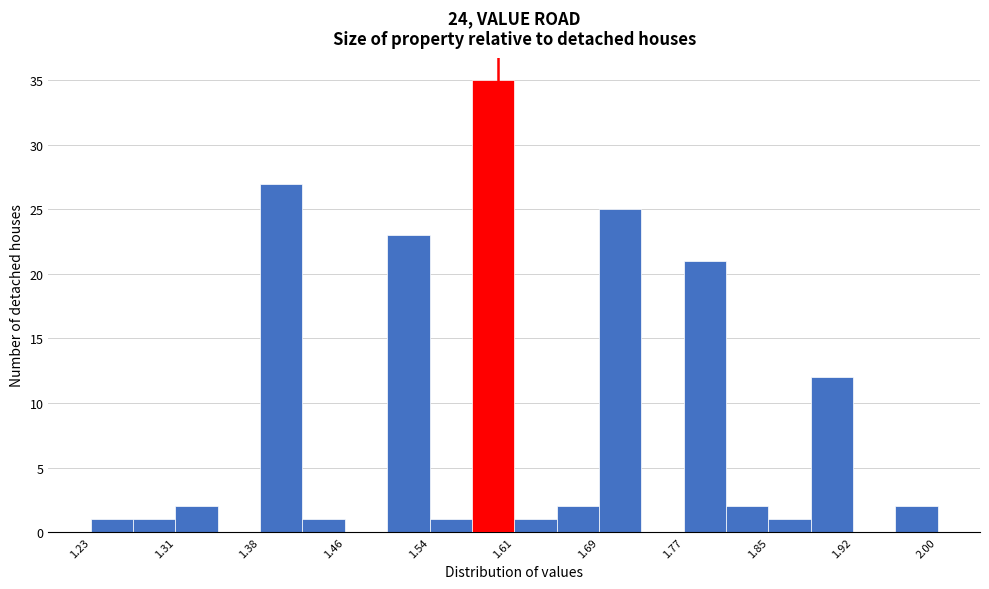

Read against the x-axis, roughly where is the centre of the tallest bar?

1.60